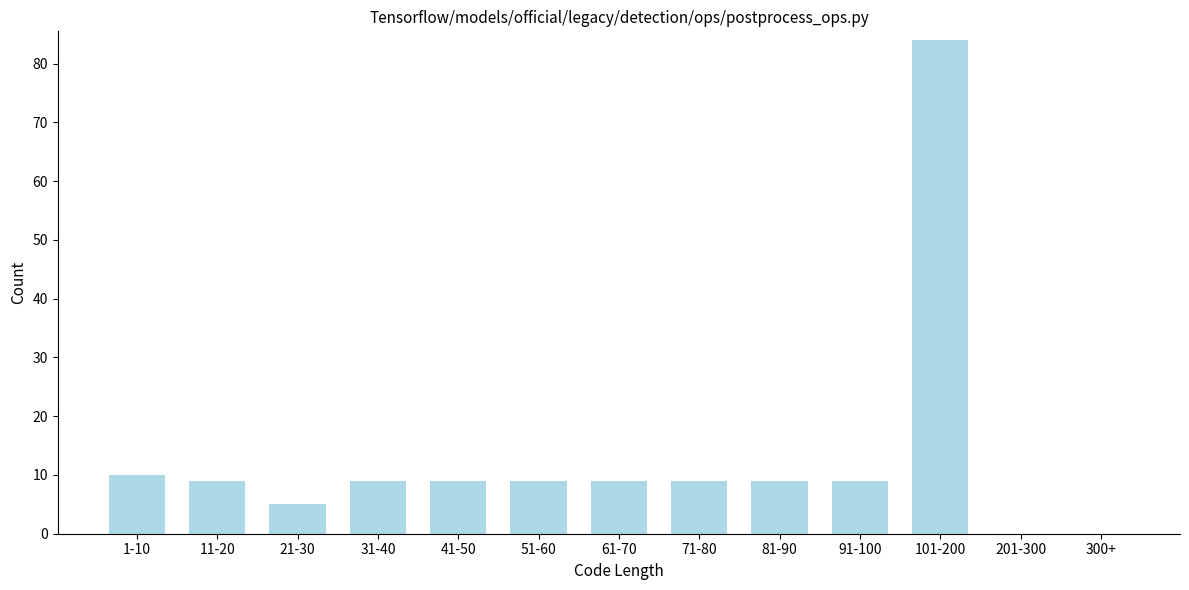

Reading right to left, what are all the values shown in this chart?

300+=0	201-300=0	101-200=84	91-100=9	81-90=9	71-80=9	61-70=9	51-60=9	41-50=9	31-40=9	21-30=5	11-20=9	1-10=10